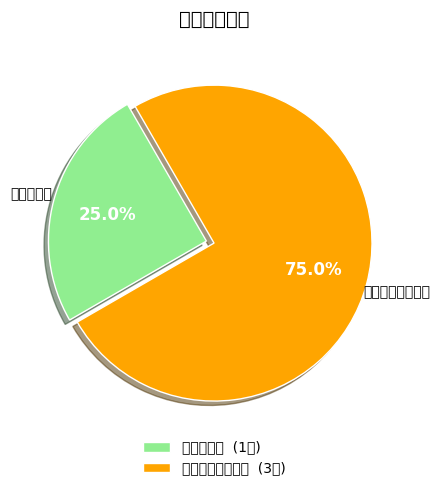

Which slice is the largest?

宣传舆情研究中心